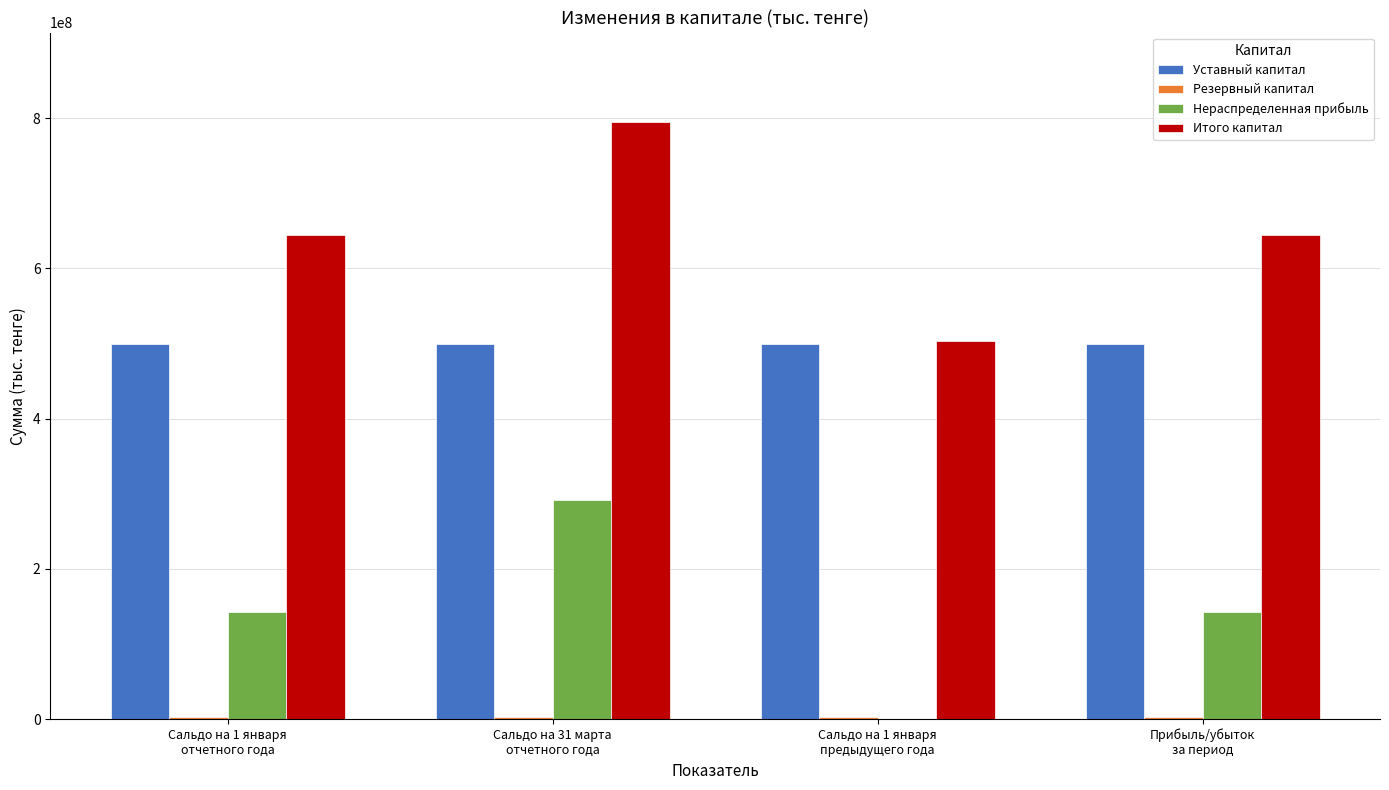

What is the sum of all Уставный капитал values?

2000000000.0